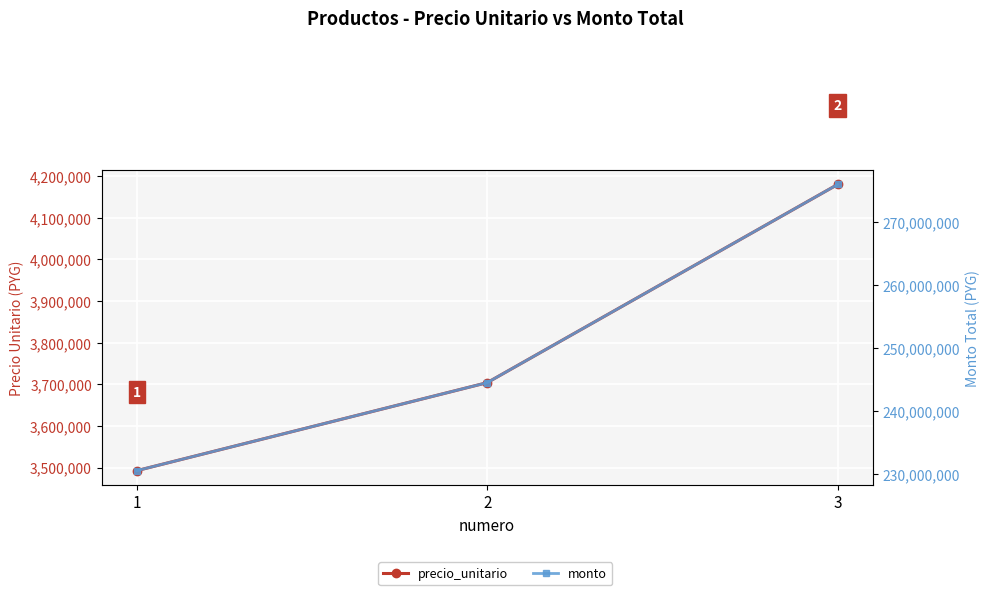

Reading right to left, what are all the values shown in this chart?

precio_unitario: 3=4180227	2=3703983	1=3492470
monto: 3=275894982	2=244462878	1=230503020